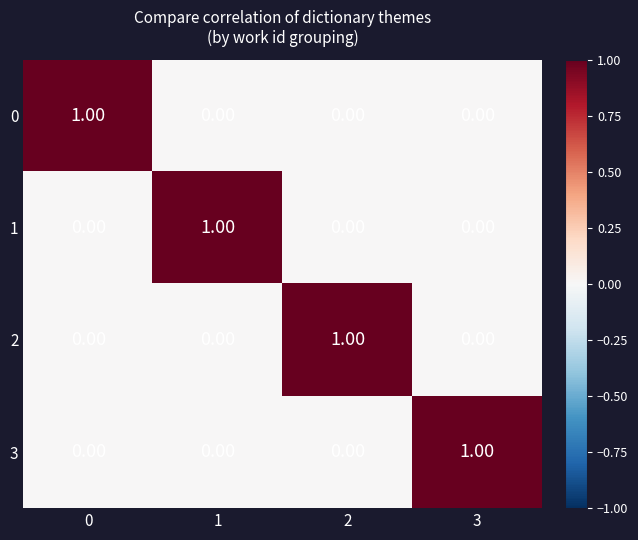

Is the value of 3 at 0 greater than the value of 1 at 1?

No